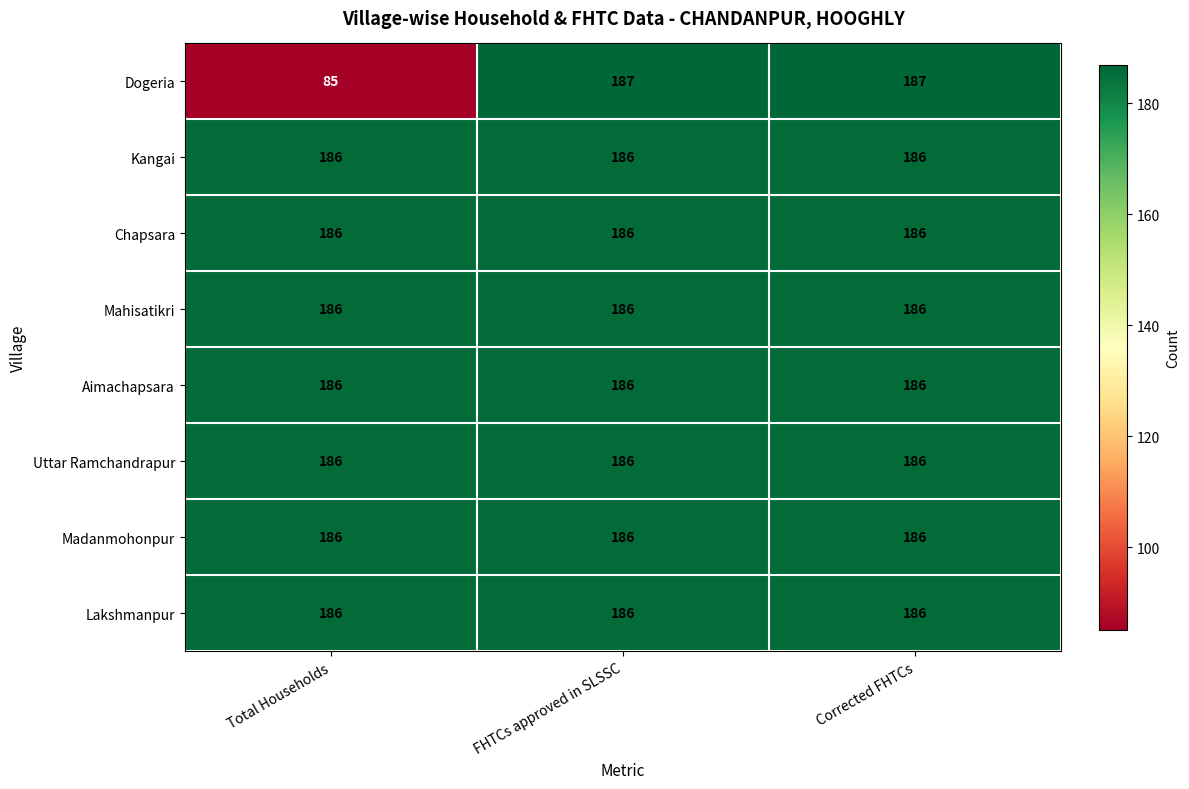

Which series has the widest spread of values?

Dogeria